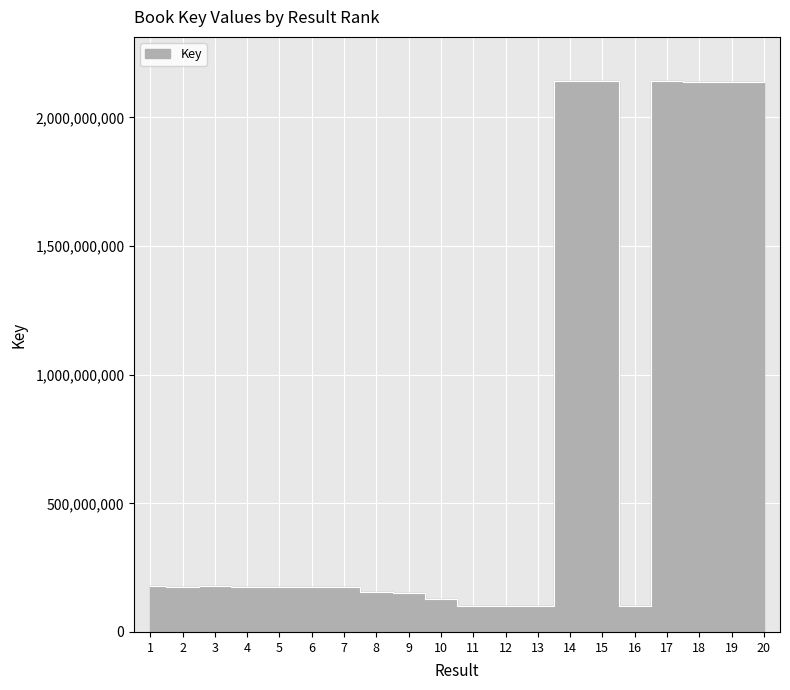

Is it true that the value at 6 is 173005128?

True